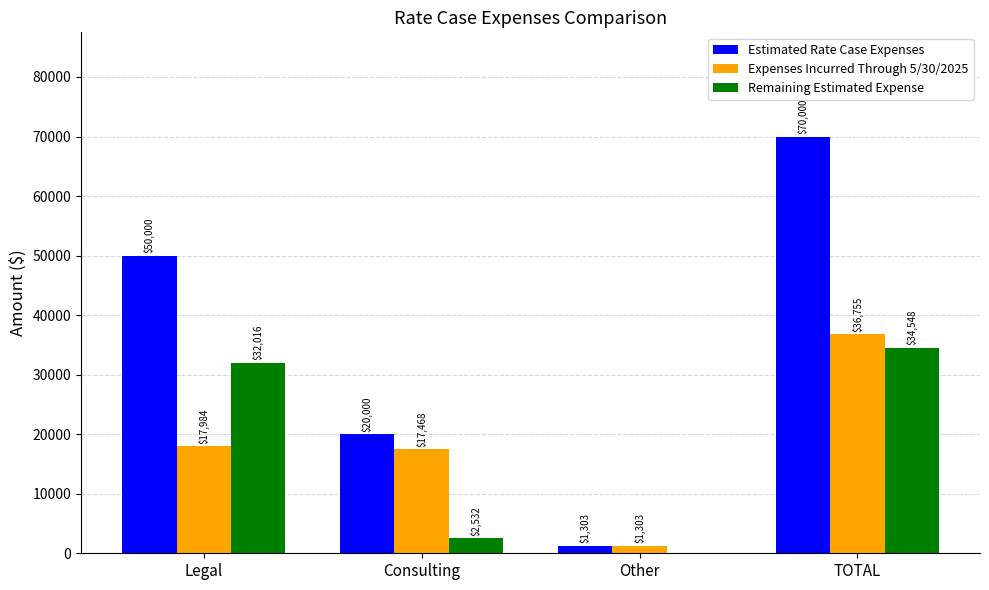

Does the chart contain stacked bars?

No